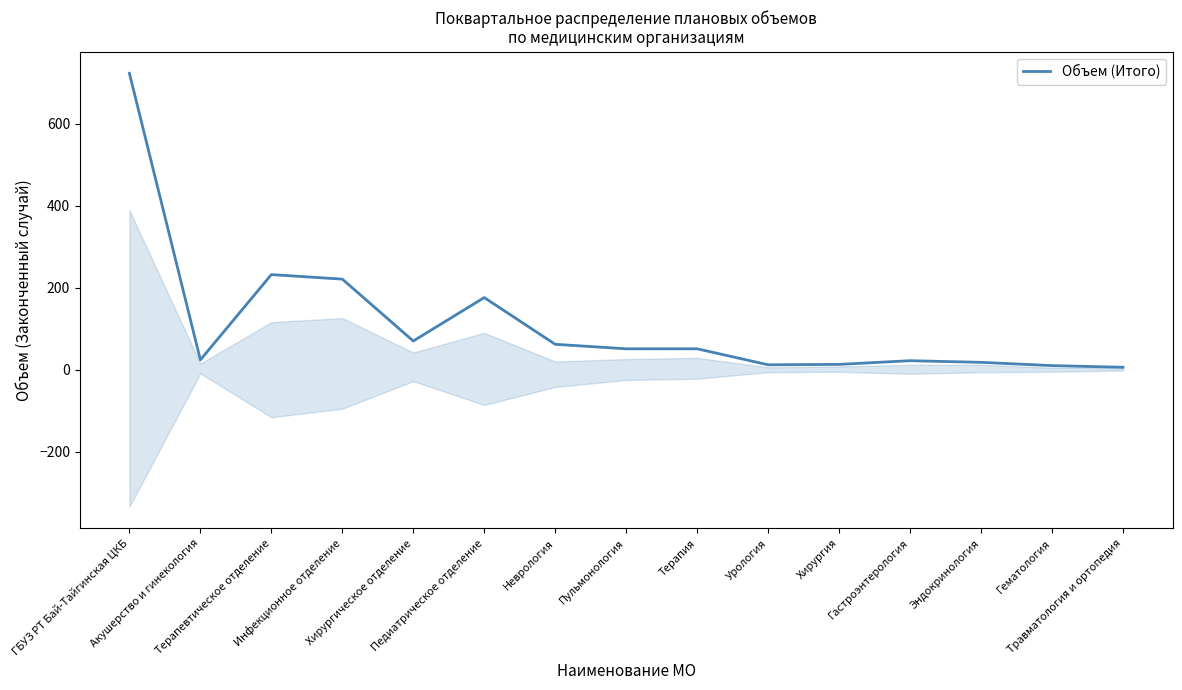

How many categories are shown in the chart?

15